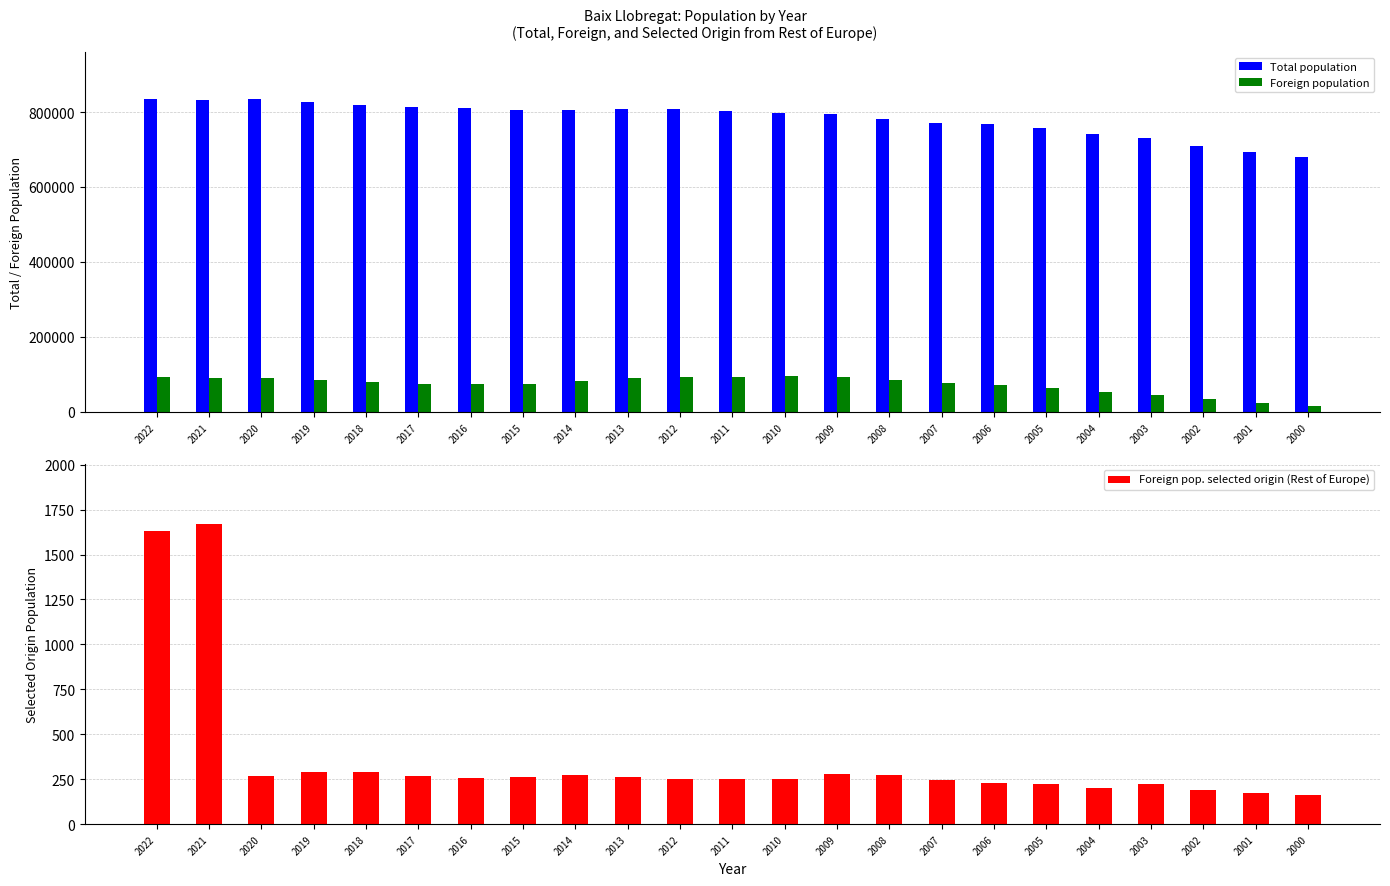

What is the sum of all Foreign population values?

1679327